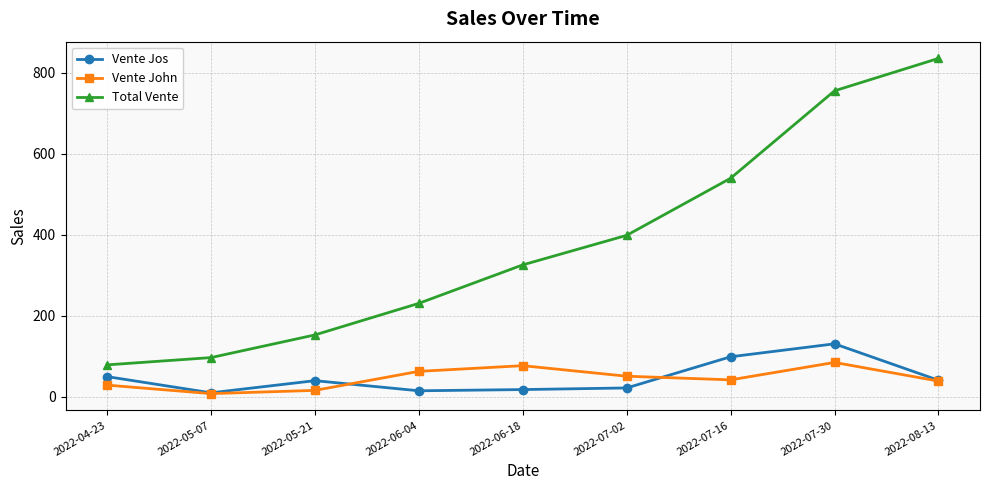

What is the minimum value shown in the chart?

8